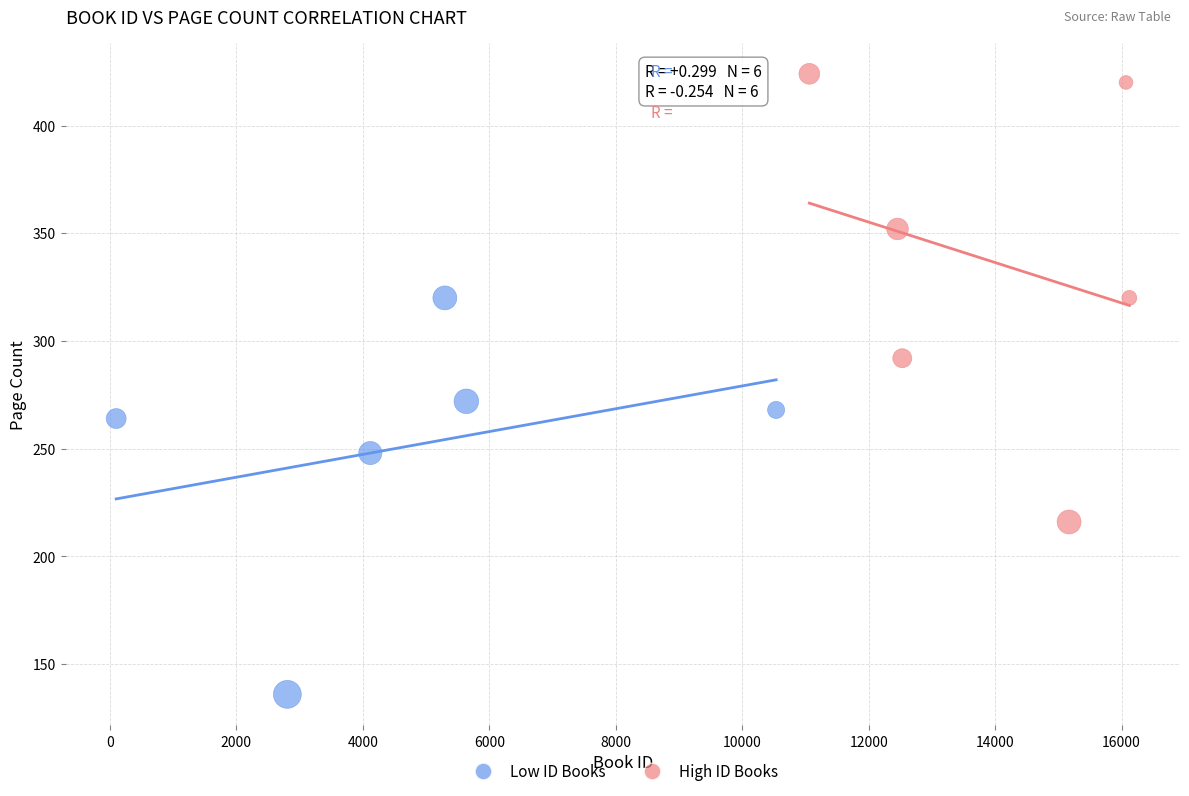

Which series has the largest Y range (max minus min)?

High ID Books